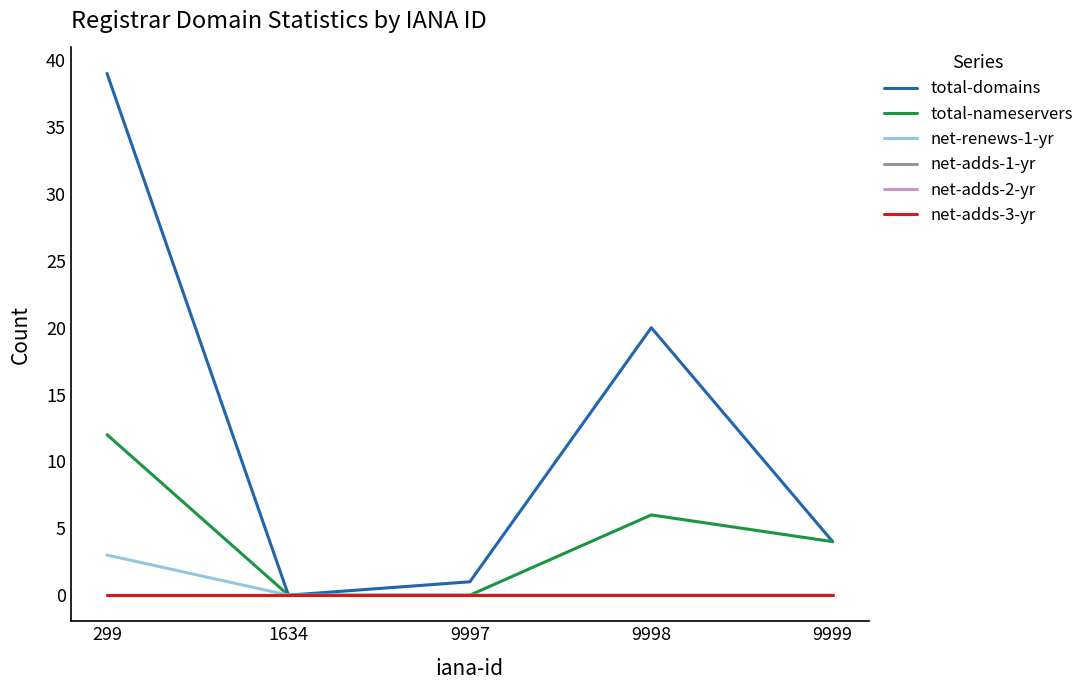

Does the chart have visible grid lines?

No